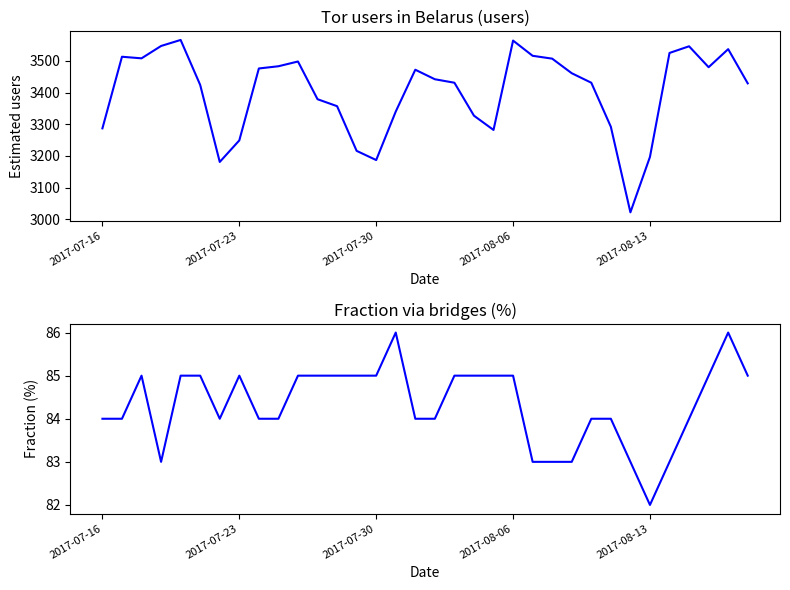

Which category has the highest value in the frac series?

15